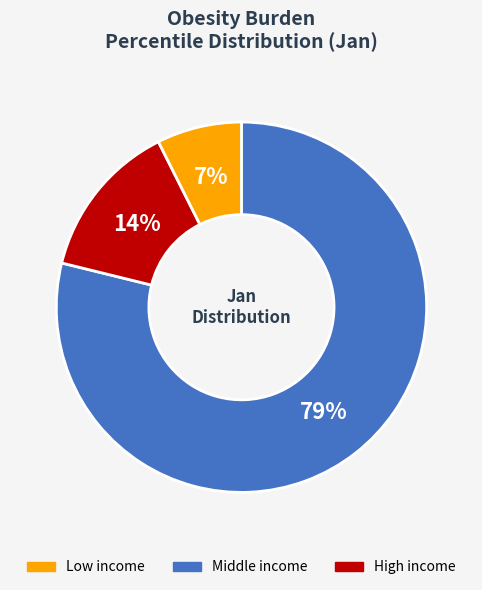

To the nearest percent, what is the average slice percentage?

33%